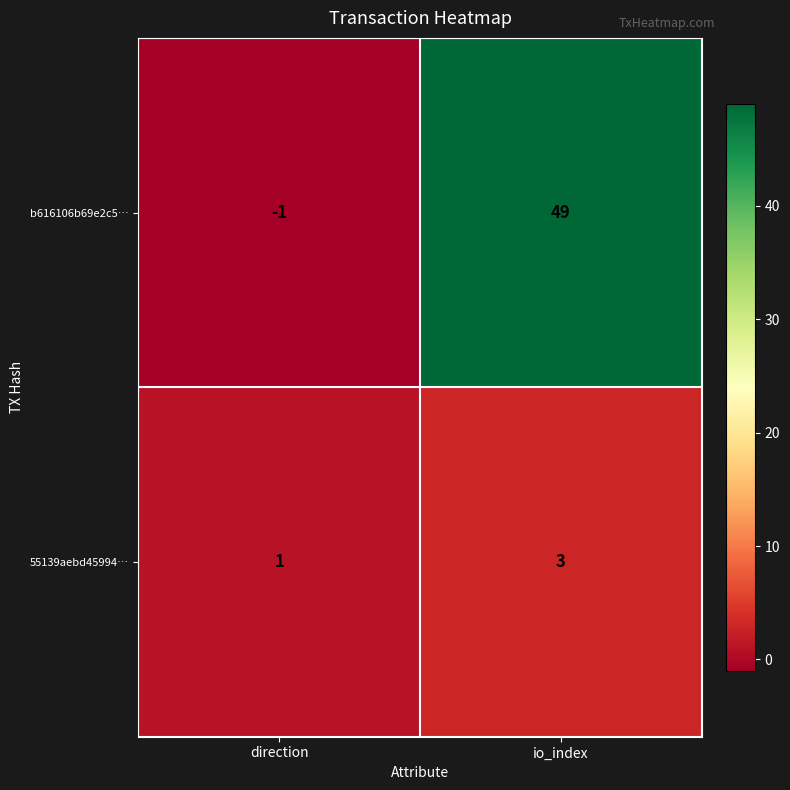

Reading left to right, extract all data points from this chart.

b616106b69e2c5…: -1	49
55139aebd45994…: 1	3